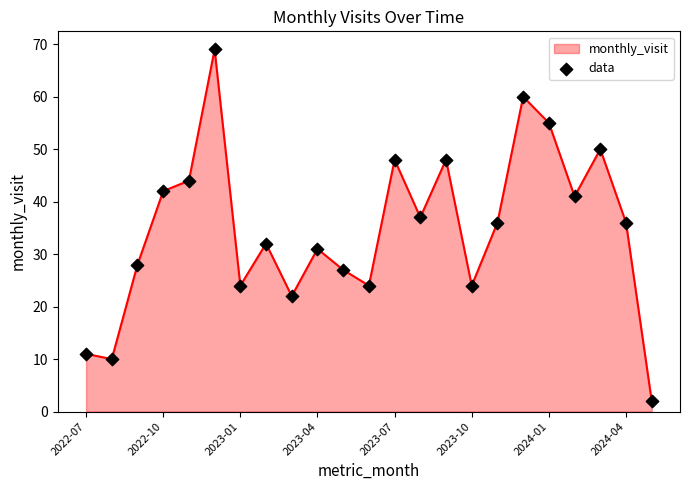

What is the maximum value shown in the chart?

69